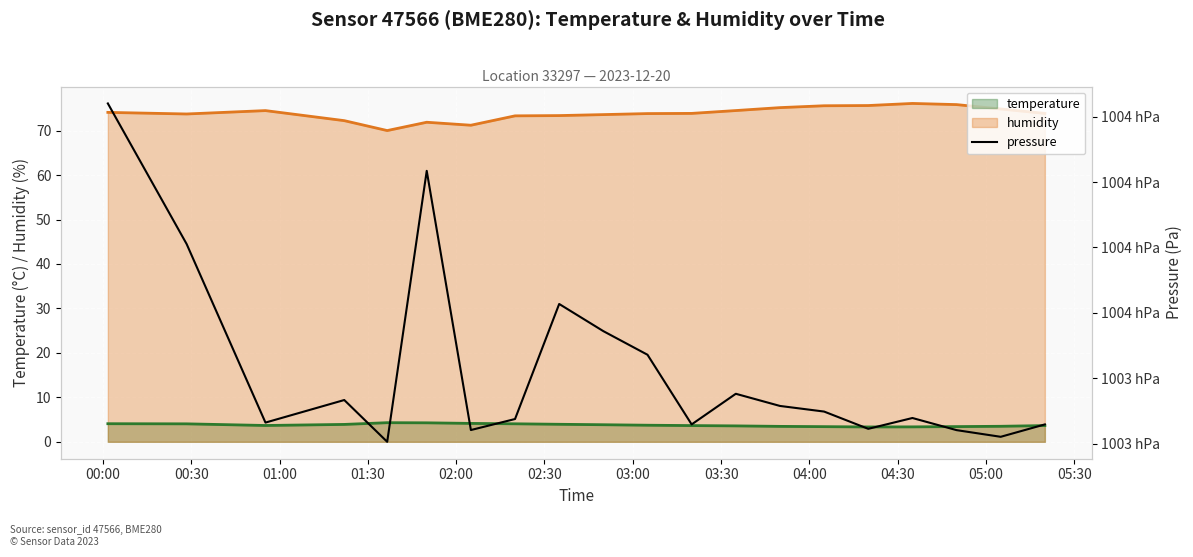

True or false: humidity and temperature cross at least once.

False